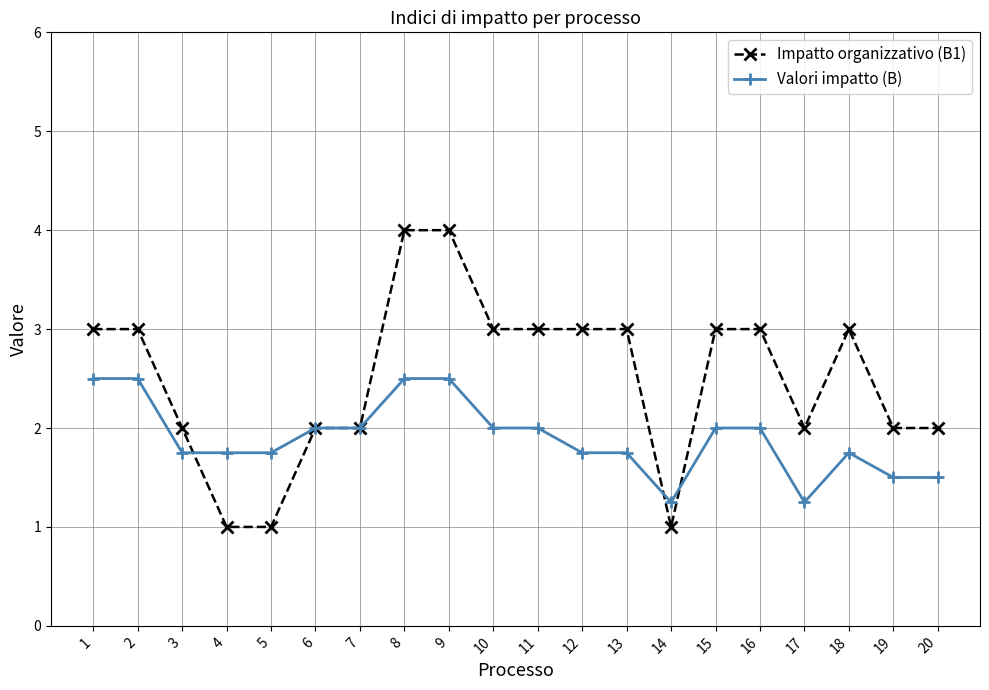

What is the value of the Valori impatto (B) point at the 1st from the left?

2.5